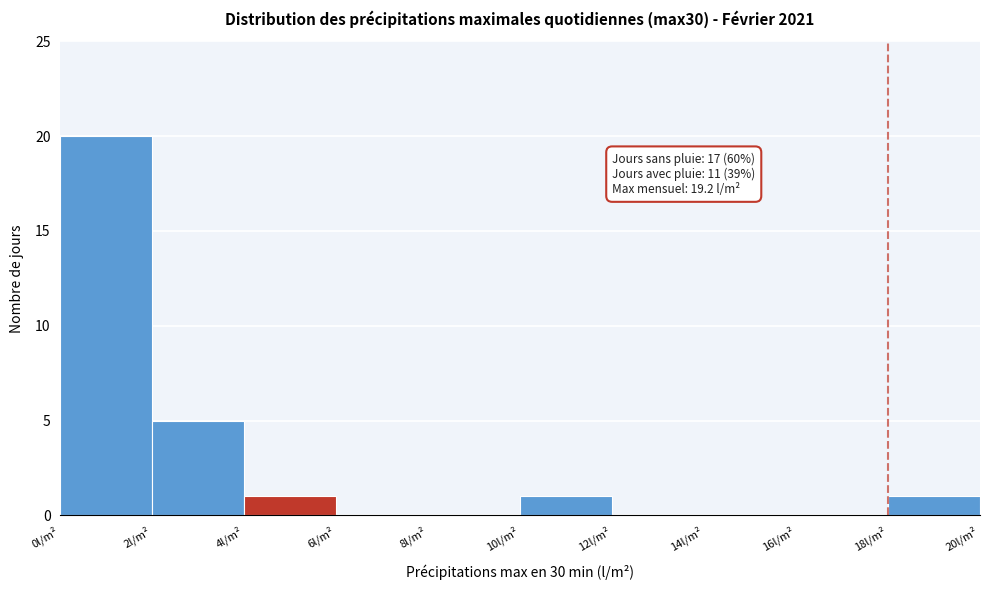

Over which range of the x-axis is the bar tallest?

0 to 2